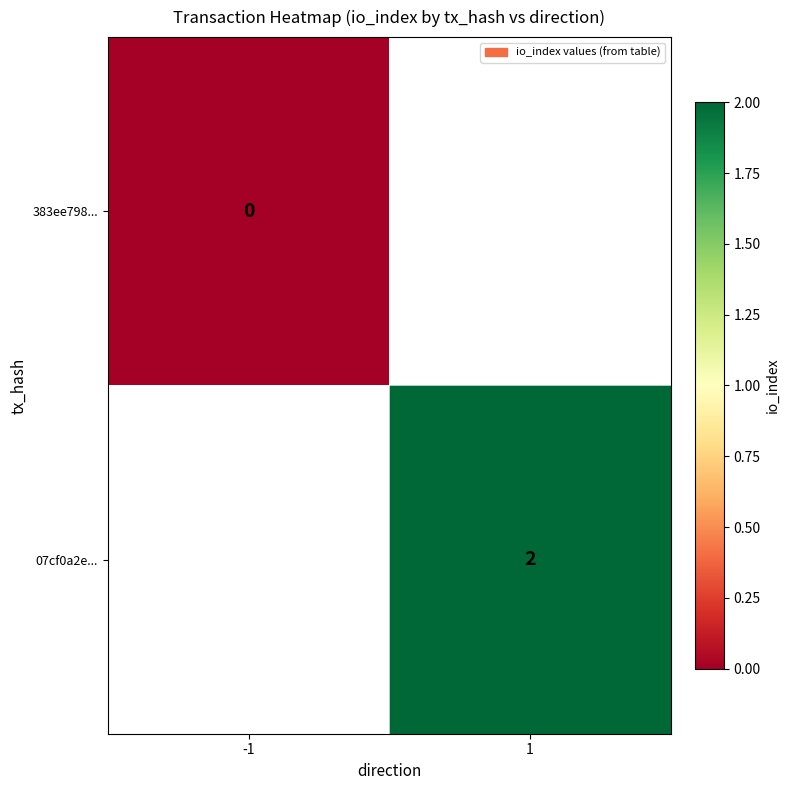

Is the value of 07cf0a2e... at 1 greater than the value of 383ee798... at -1?

Yes